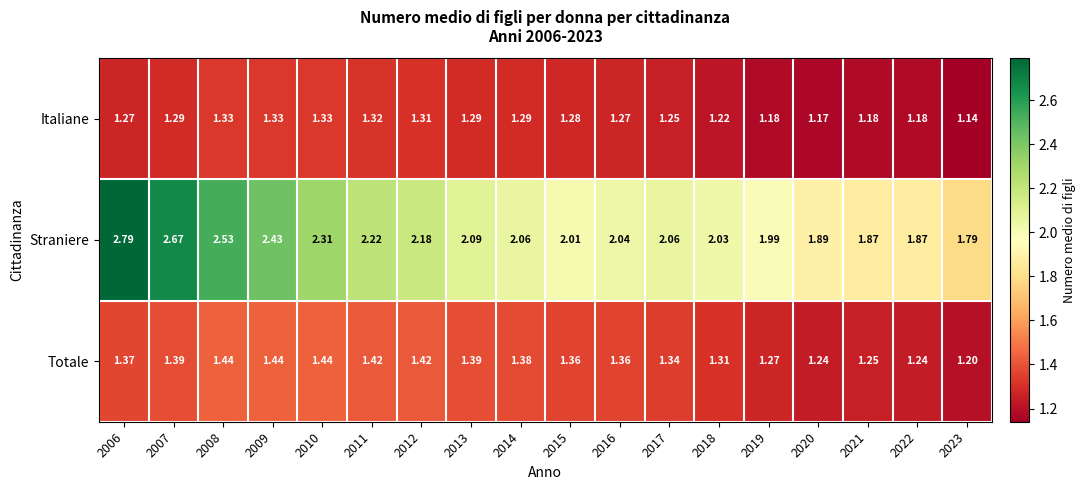

List the series in order of their peak value, highest first.

Straniere, Totale, Italiane